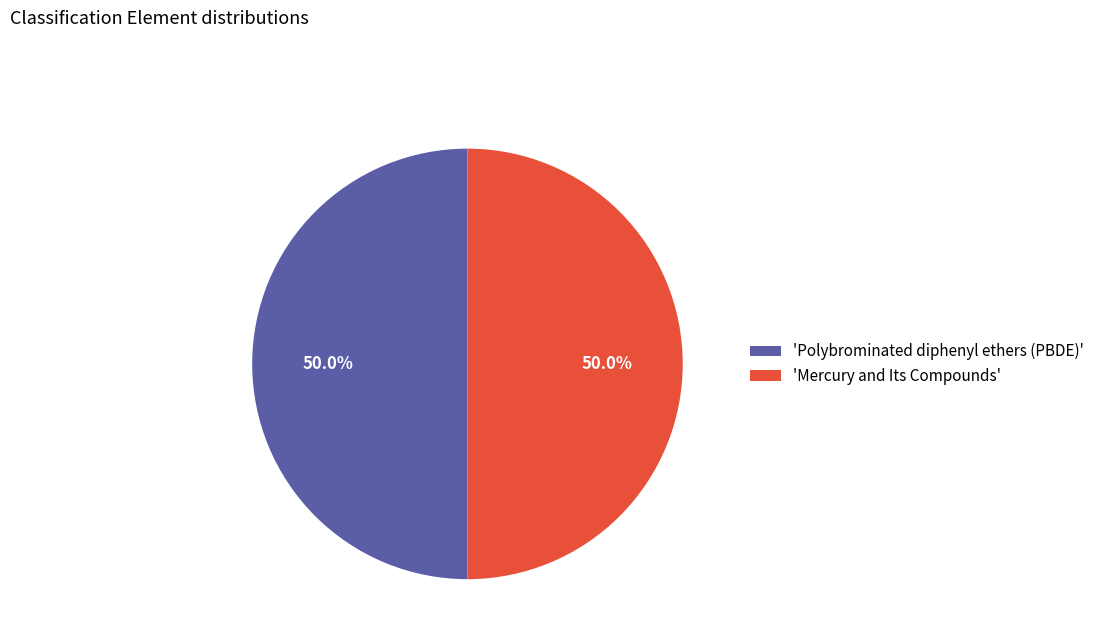

Do 'Mercury and Its Compounds' and 'Polybrominated diphenyl ethers (PBDE)' together represent more than half of the pie?

Yes